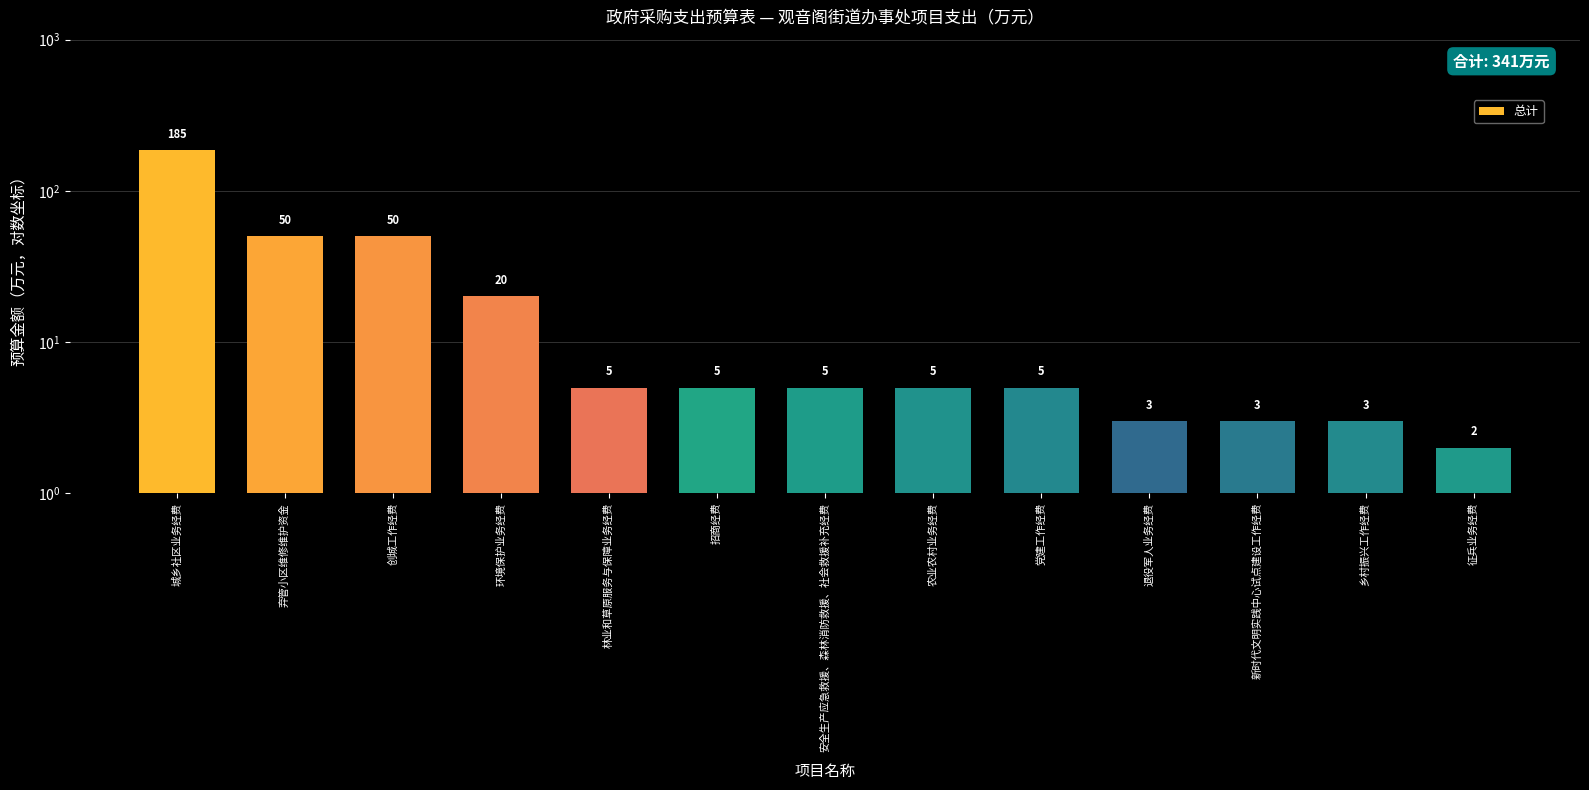

Between 安全生产应急救援、森林消防救援、社会救援补充经费 and 新时代文明实践中心试点建设工作经费, which is larger?

安全生产应急救援、森林消防救援、社会救援补充经费